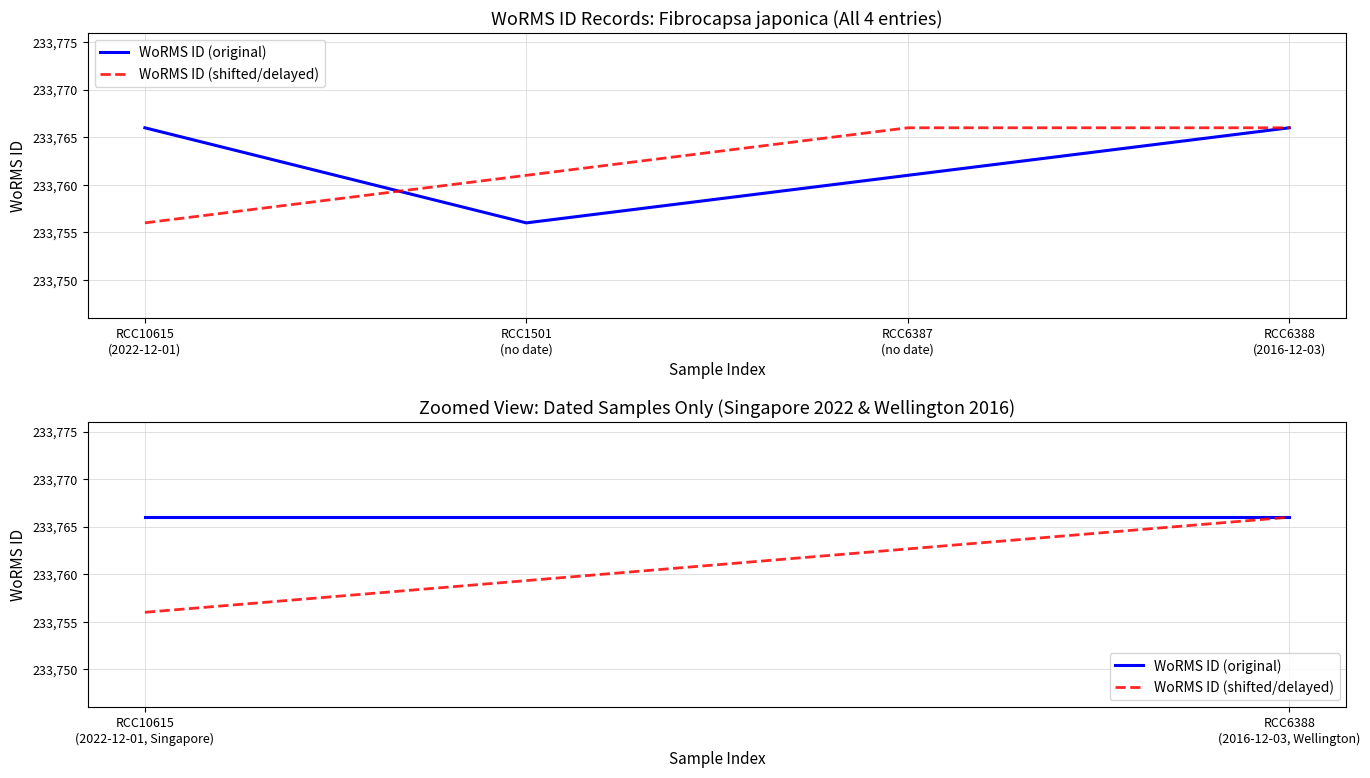

Is the value of WoRMS ID (shifted/delayed) at RCC1501
(no date) greater than the value of WoRMS ID (original) at RCC10615
(2022-12-01)?

No